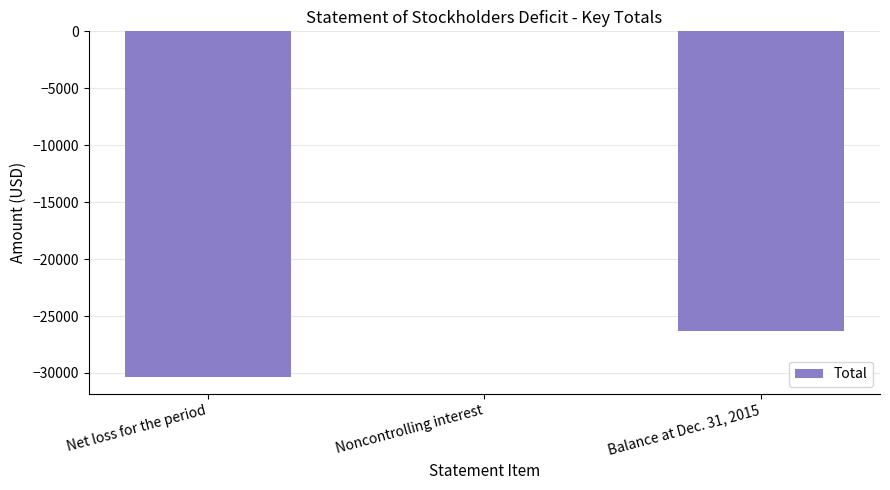

Which has a higher value, Noncontrolling interest or Balance at Dec. 31, 2015?

Noncontrolling interest